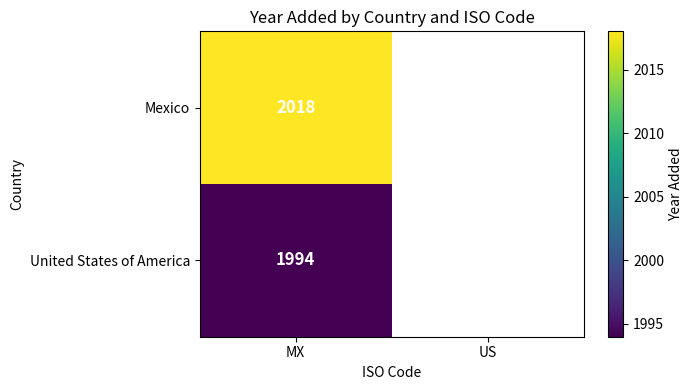

Is it true that Mexico equals 3549 at MX?

False